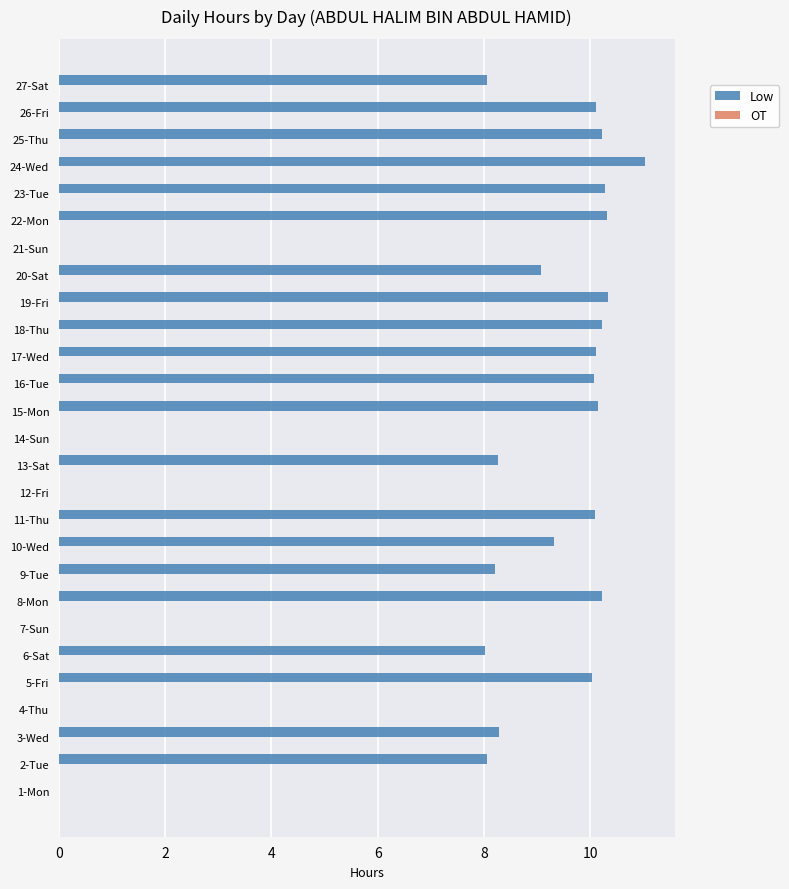

The chart shows a value of 15.6 at 8-Mon. True or false?

False